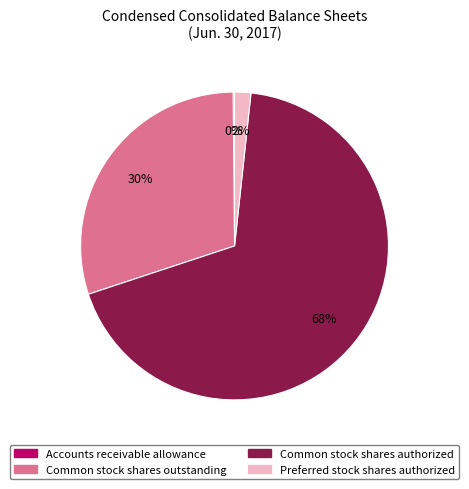

Is there a majority slice in this chart?

Yes